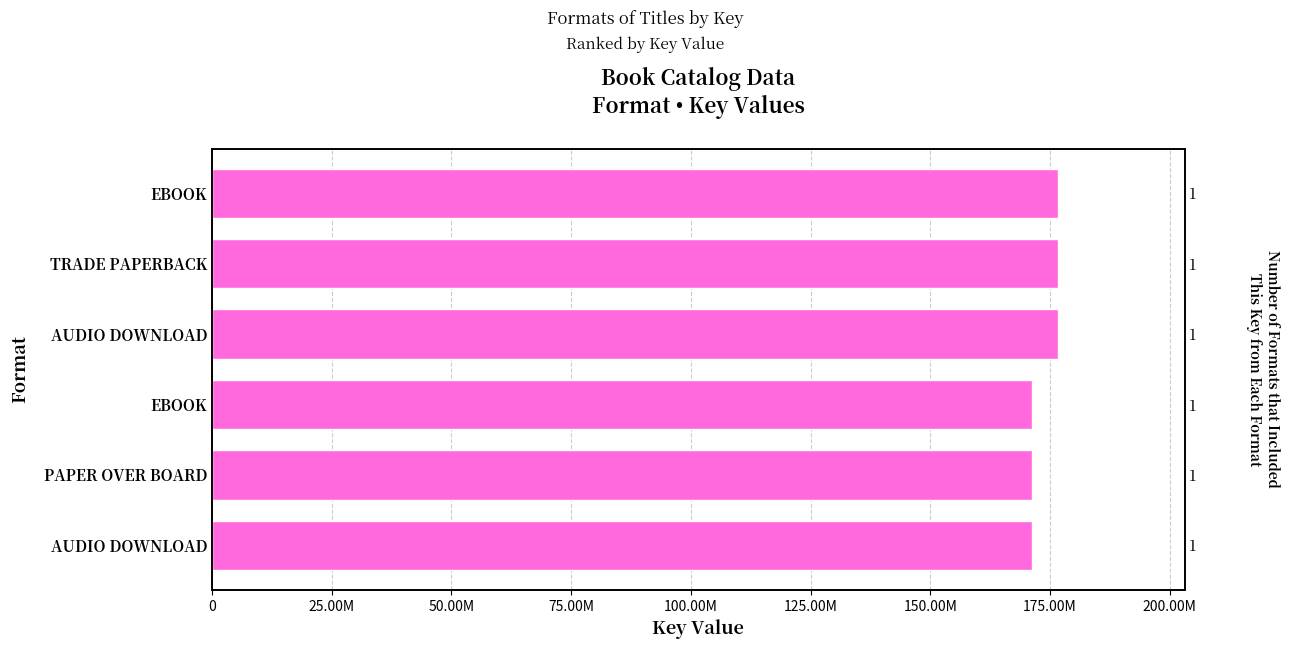

Which has a higher value, AUDIO DOWNLOAD or EBOOK?

AUDIO DOWNLOAD